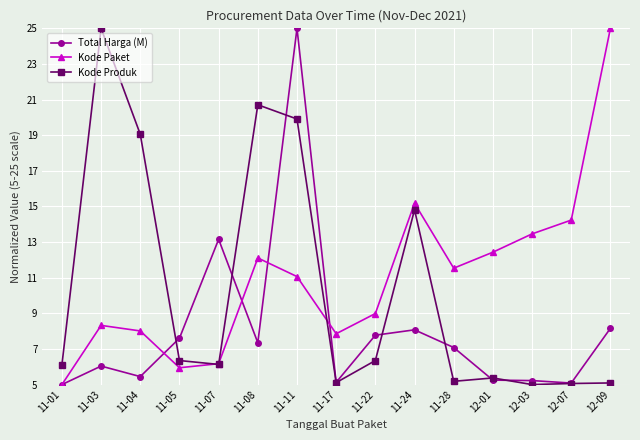

What is the smallest value displayed?

5.0